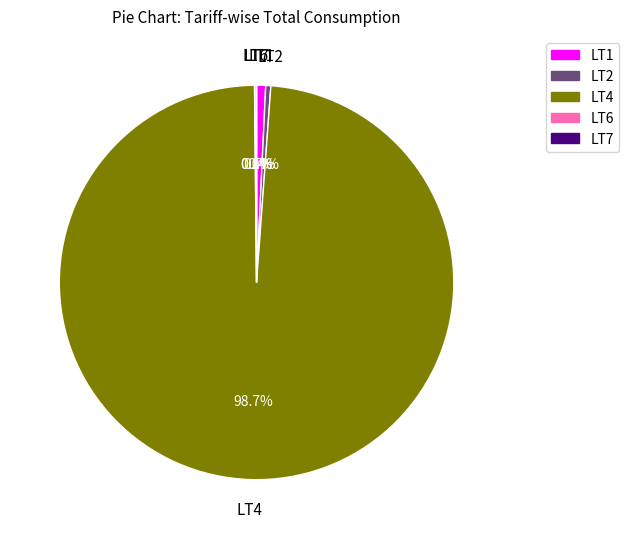

Is there any slice that represents more than half of the pie?

Yes